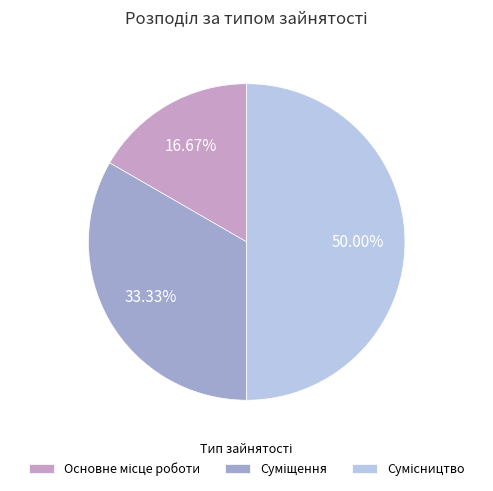

How many slices are in this pie chart?

3